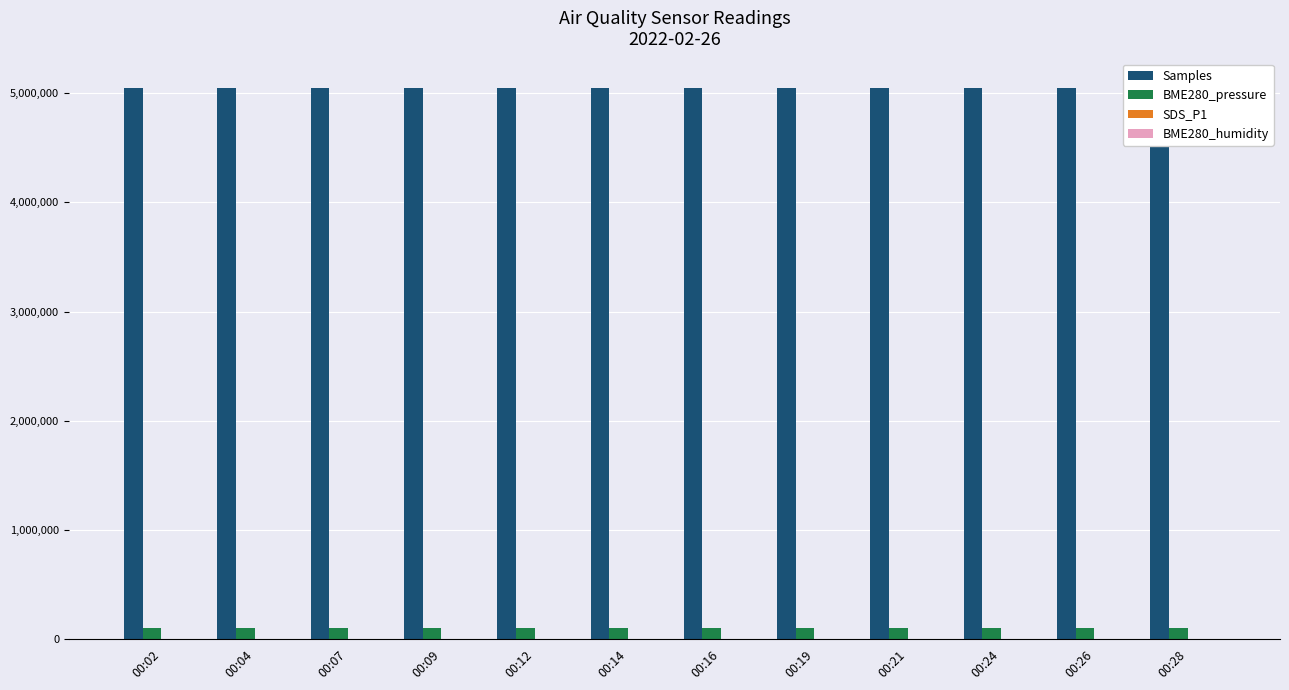

At which label is BME280_humidity closest to 78?

00:16